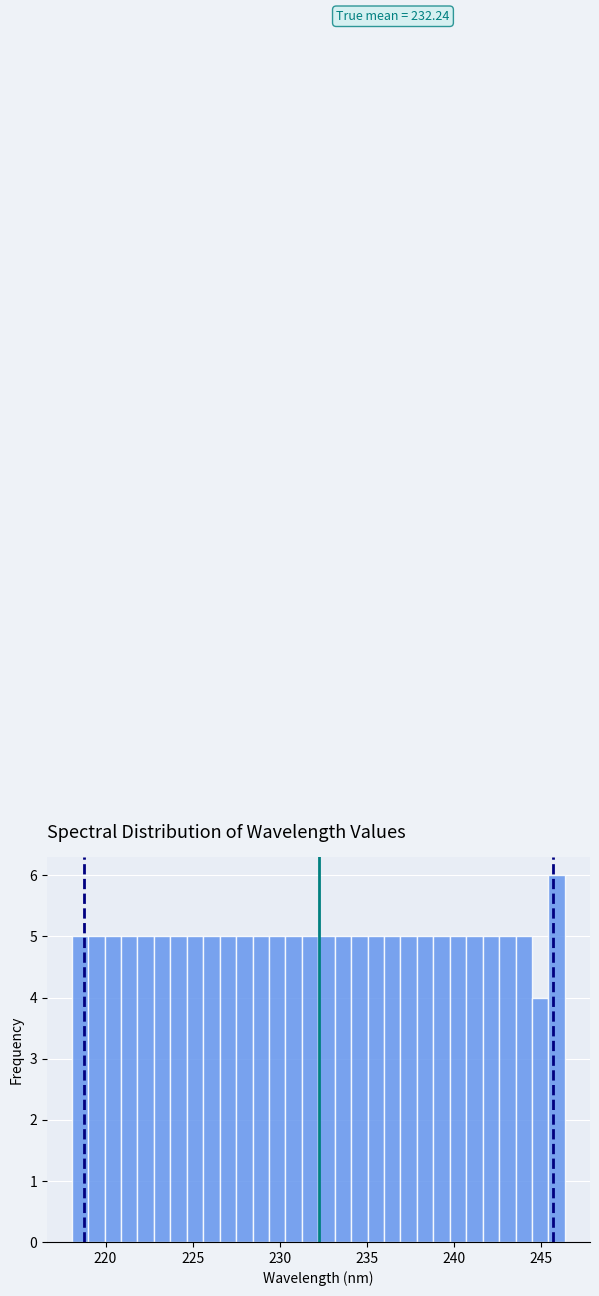

Read against the x-axis, roughly where is the centre of the tallest bar?

246.0